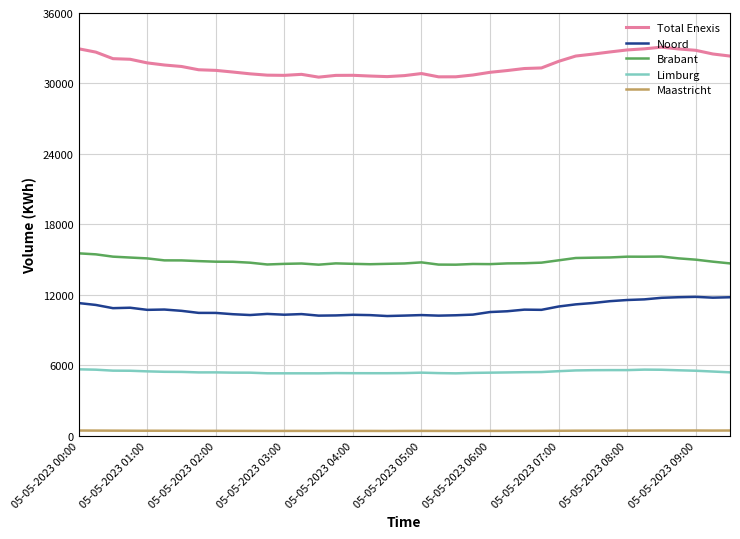

List the series in order of their peak value, lowest first.

Maastricht, Limburg, Noord, Brabant, Total Enexis